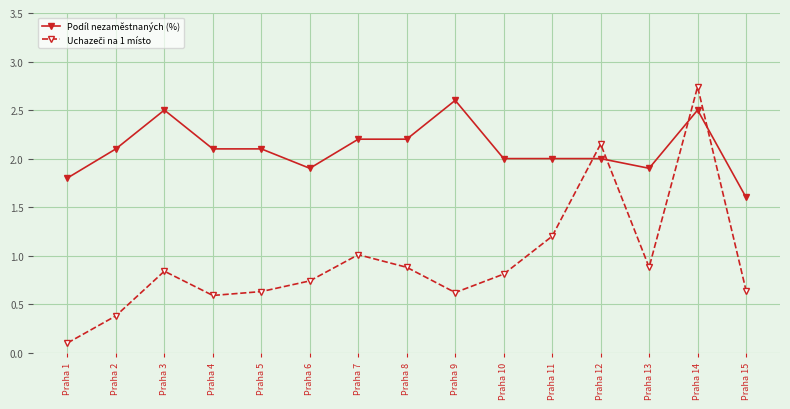

What is the total value across all series at Praha 6?

2.6